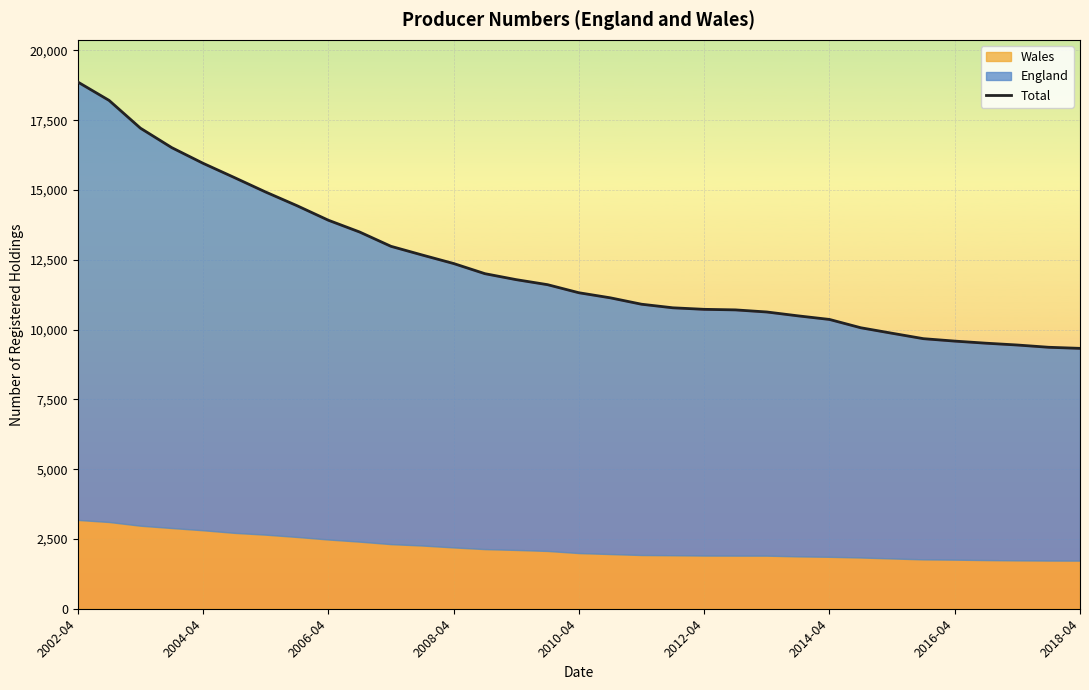

What is the difference between the second highest and second lowest values?

8842